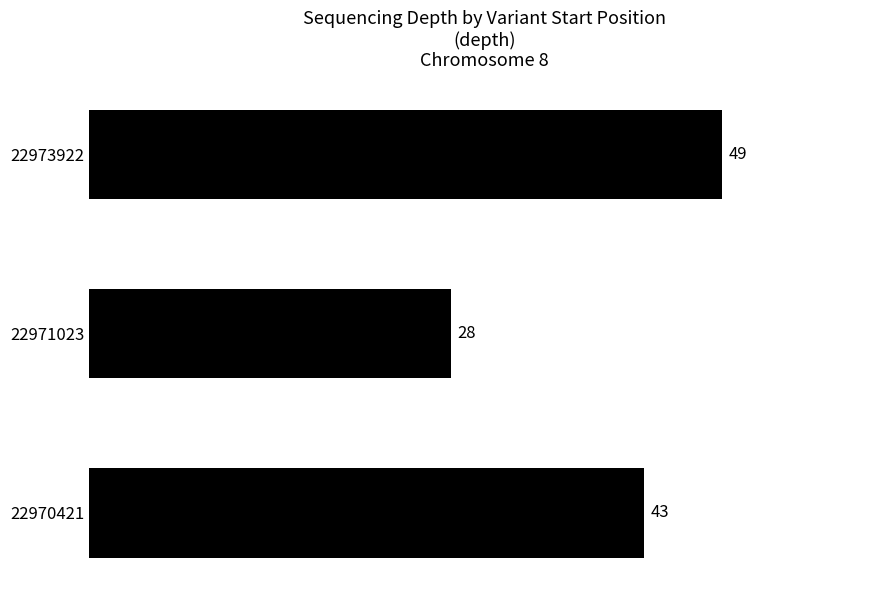

What is the approximate value at 22973922?

49